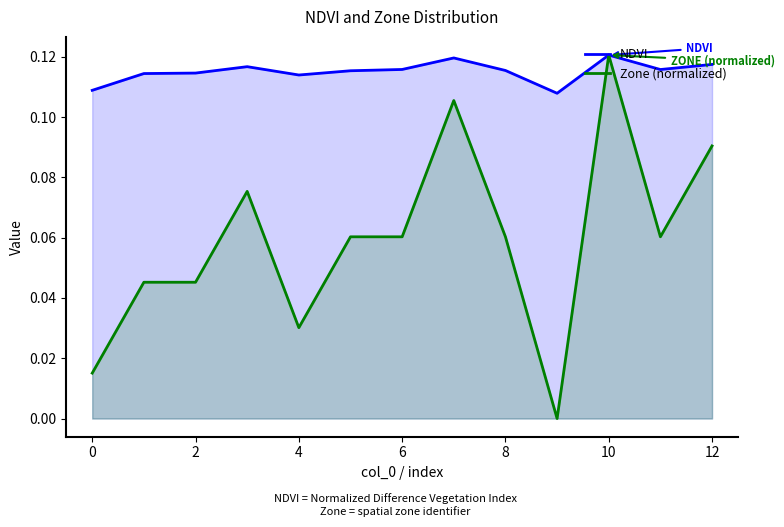

How many lines are shown in the chart?

2